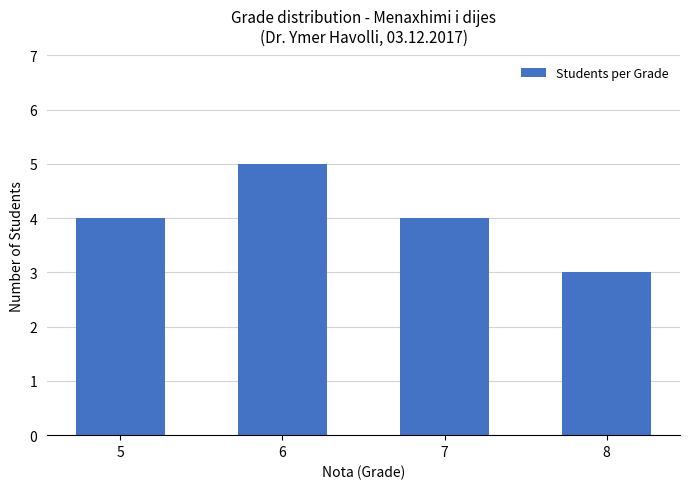

Reading left to right, extract all data points from this chart.

5=4	6=5	7=4	8=3